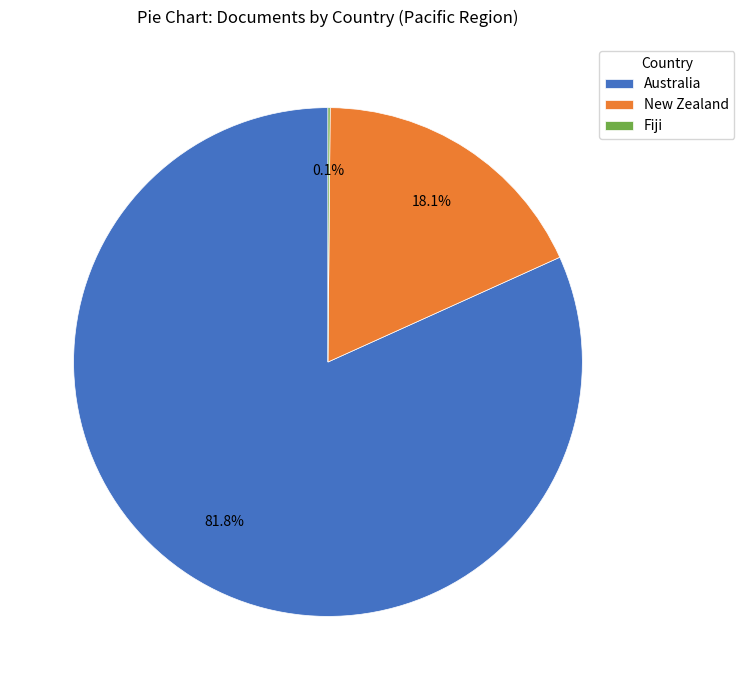

What percentage do Australia and New Zealand together represent?

99.9%